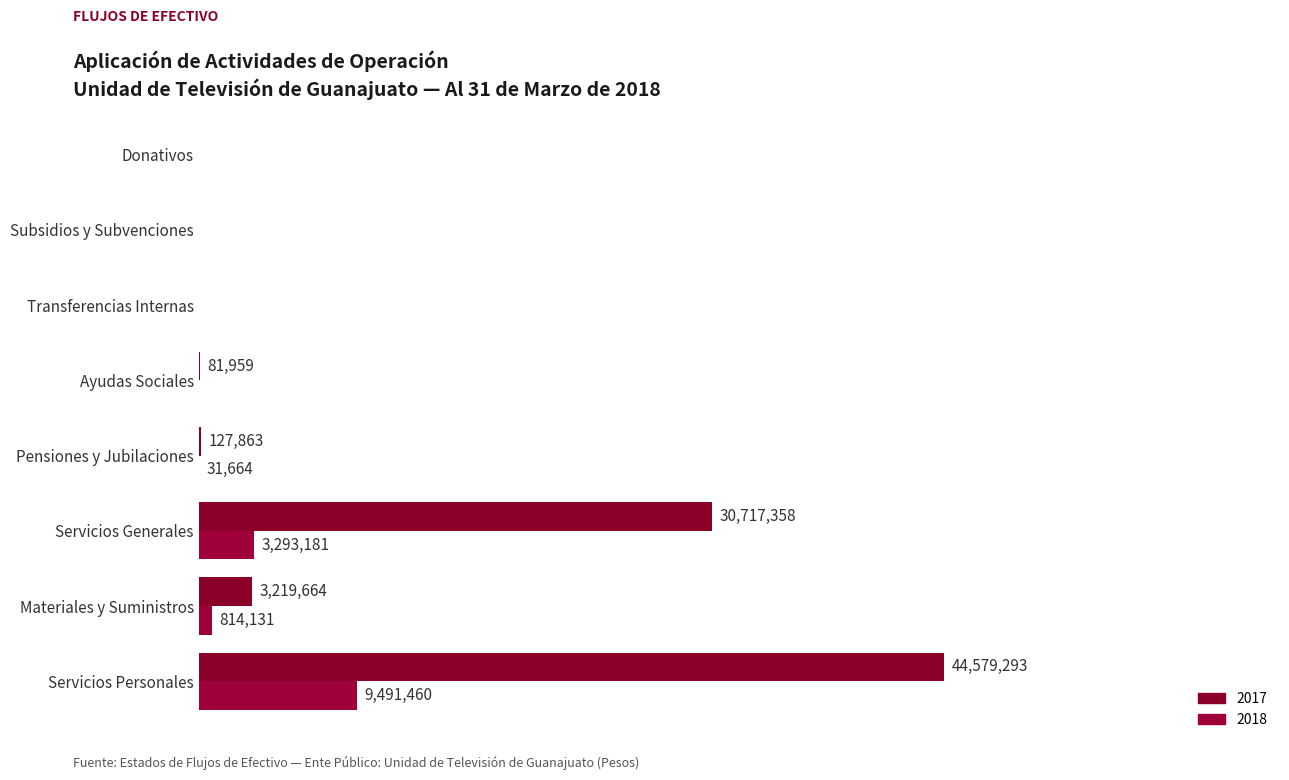

How many values in 2017 are above zero?

5